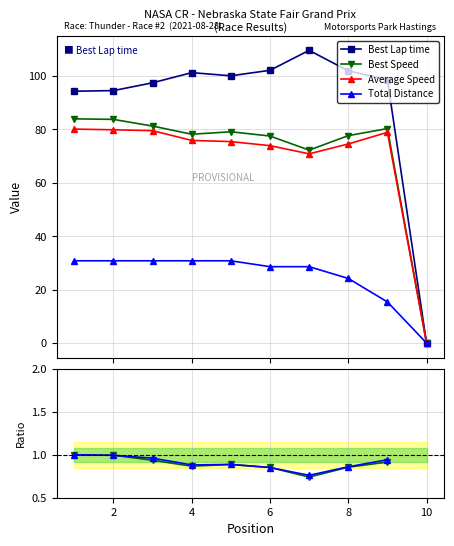

Which series has the widest spread of values?

Best Lap time